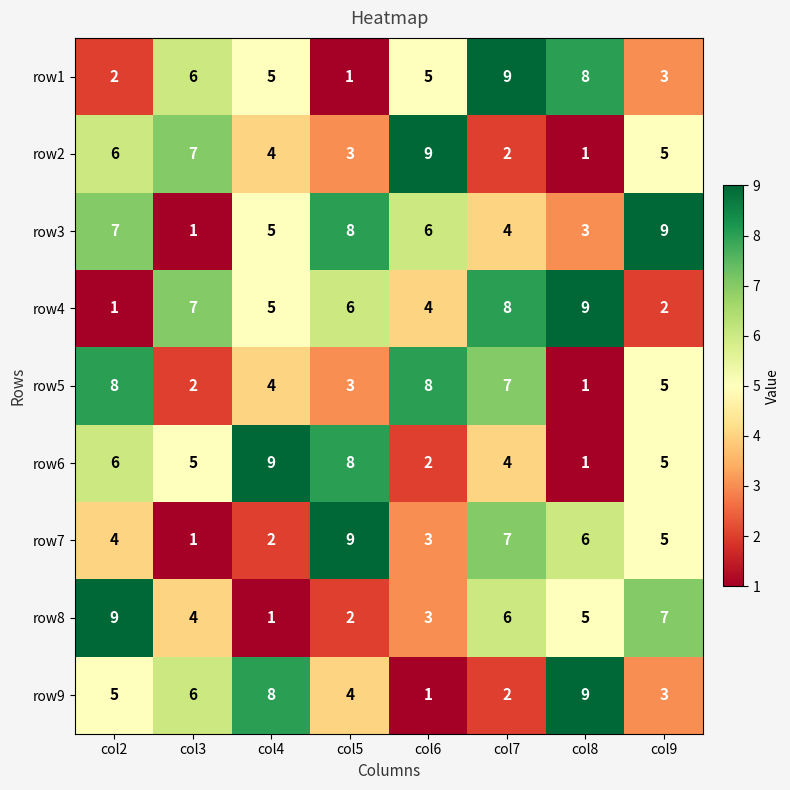

At which label does row8 reach its minimum?

col4